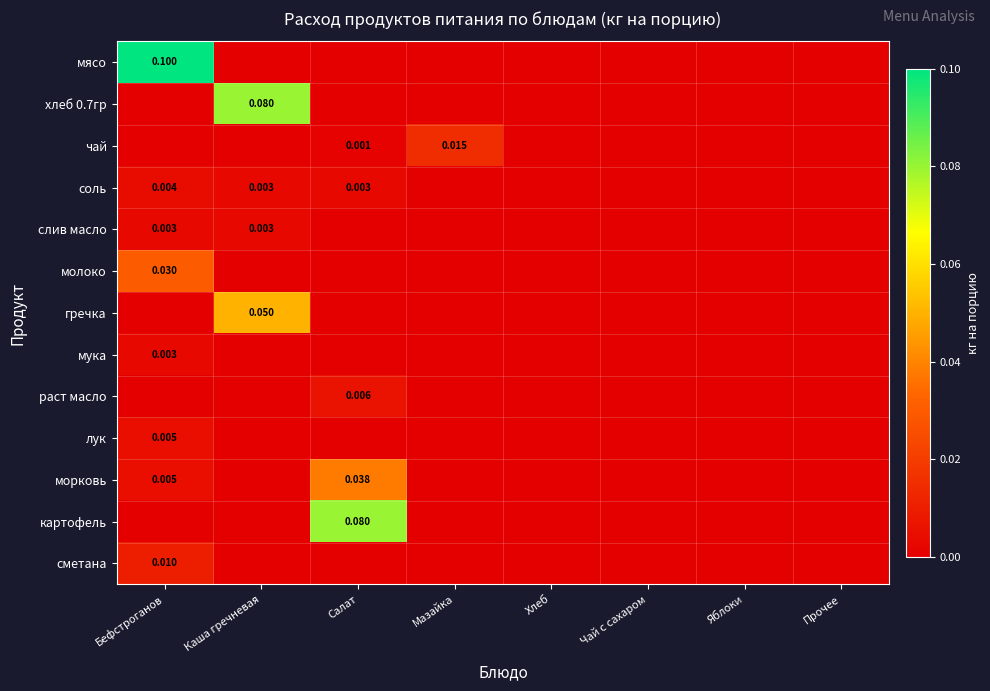

The морковь series shows 0.0 at Салат. True or false?

True